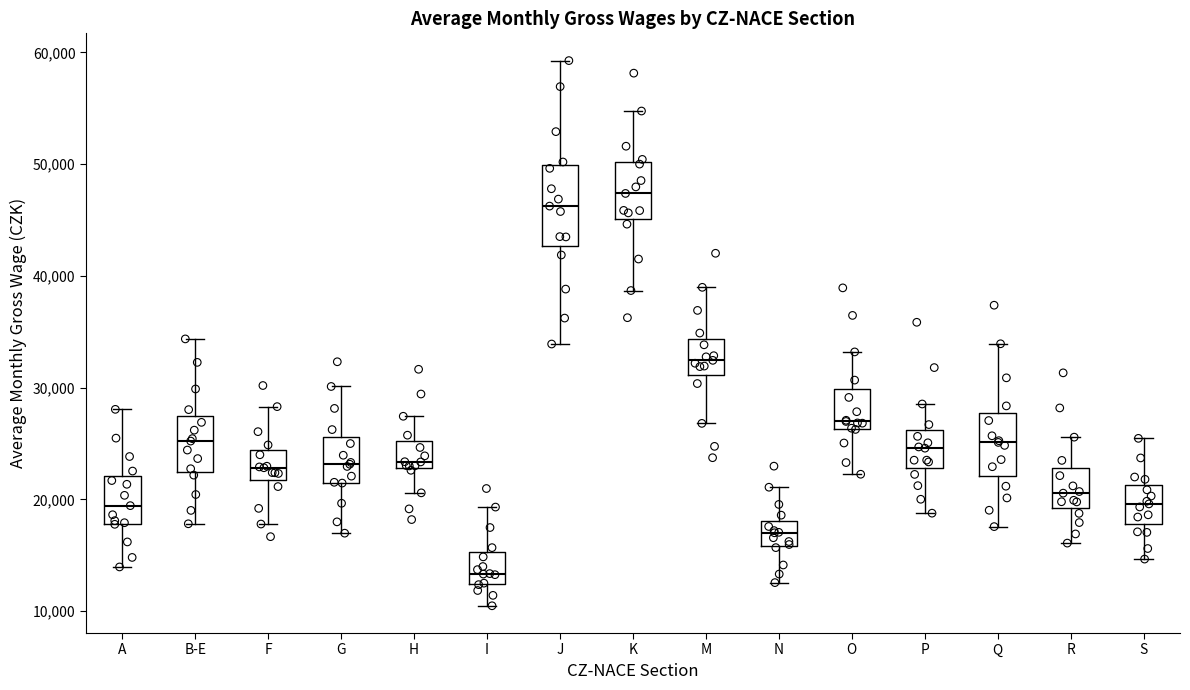

Reading left to right, transcribe this box plot: for each box, give where its median line is, the range the box spans, and where its two whiskers end, as read against the y-axis. The values are not printed on the chart, so give them approximately, as read against the axis.

A: median 19000, box 18000 to 22000, whiskers 14000 to 28000
B-E: median 25000, box 22000 to 27000, whiskers 18000 to 34000
F: median 23000, box 22000 to 24000, whiskers 18000 to 28000
G: median 23000, box 21000 to 26000, whiskers 17000 to 30000
H: median 23000 (just above the box's lower edge), box 23000 to 25000, whiskers 21000 to 27000
I: median 13000, box 12000 to 15000, whiskers 10000 to 19000
J: median 46000, box 43000 to 50000, whiskers 34000 to 59000
K: median 47000, box 45000 to 50000, whiskers 39000 to 55000
M: median 32000, box 31000 to 34000, whiskers 27000 to 39000
N: median 17000, box 16000 to 18000, whiskers 13000 to 21000
O: median 27000, box 26000 to 30000, whiskers 22000 to 33000
P: median 25000, box 23000 to 26000, whiskers 19000 to 29000
Q: median 25000, box 22000 to 28000, whiskers 18000 to 34000
R: median 21000, box 19000 to 23000, whiskers 16000 to 26000
S: median 20000, box 18000 to 21000, whiskers 15000 to 25000